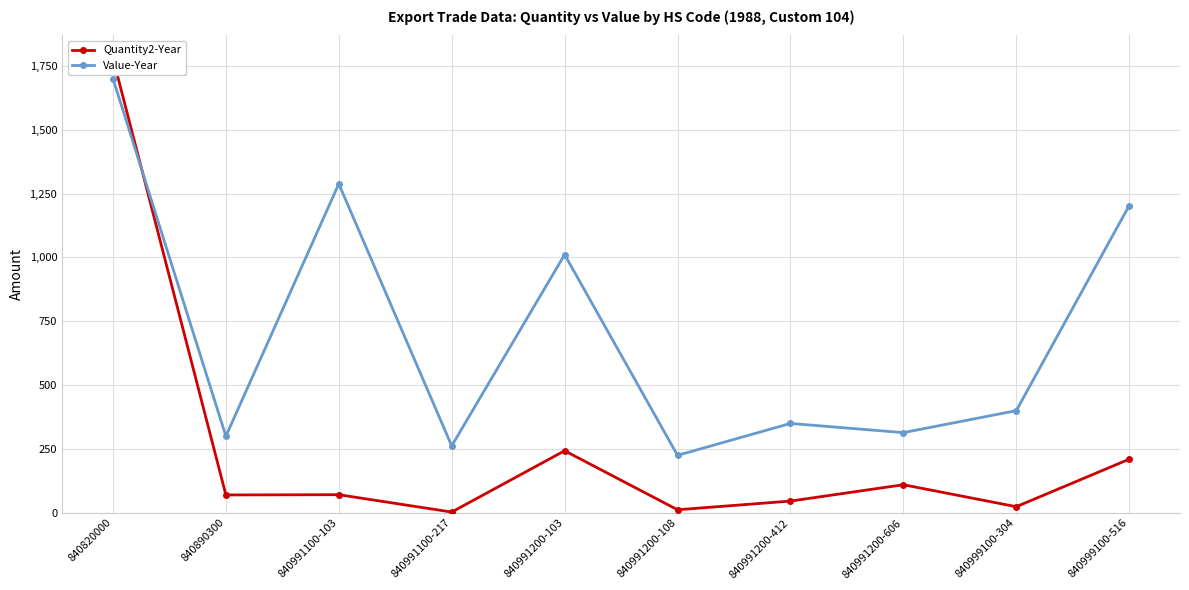

Rank the series by their maximum value, from highest to lowest.

Quantity2-Year, Value-Year